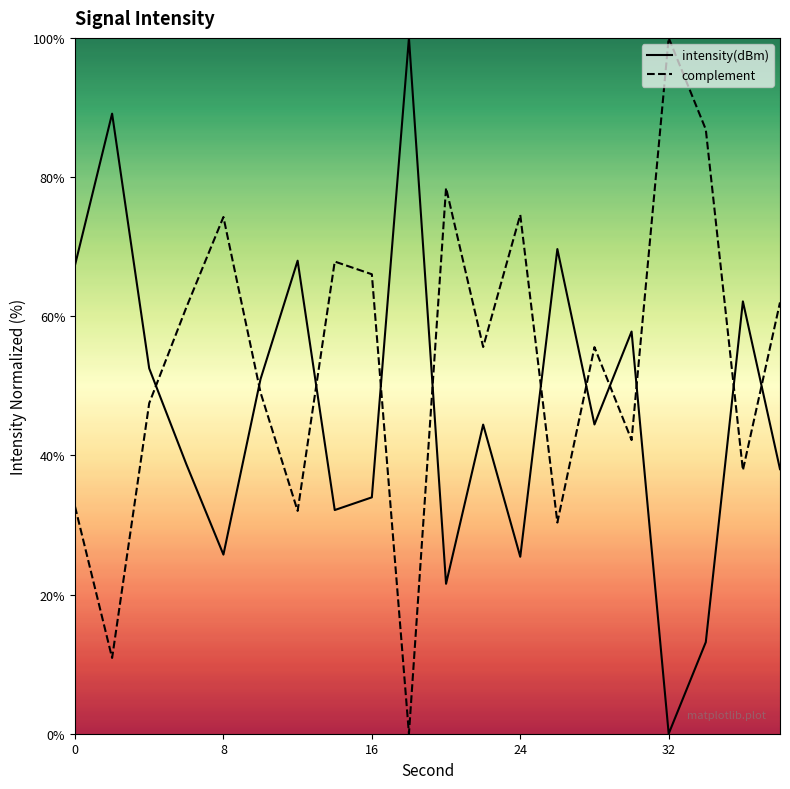

How many data points in complement are above 55?

11